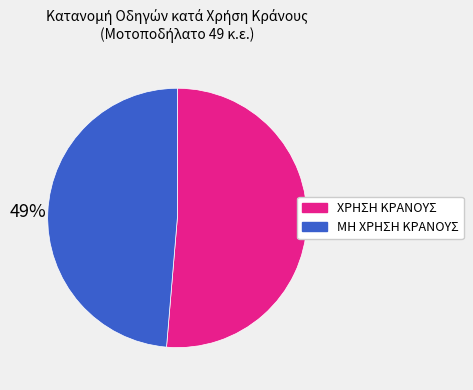

Between ΜΗ ΧΡΗΣΗ ΚΡΑΝΟΥΣ and ΧΡΗΣΗ ΚΡΑΝΟΥΣ, which is larger?

ΧΡΗΣΗ ΚΡΑΝΟΥΣ